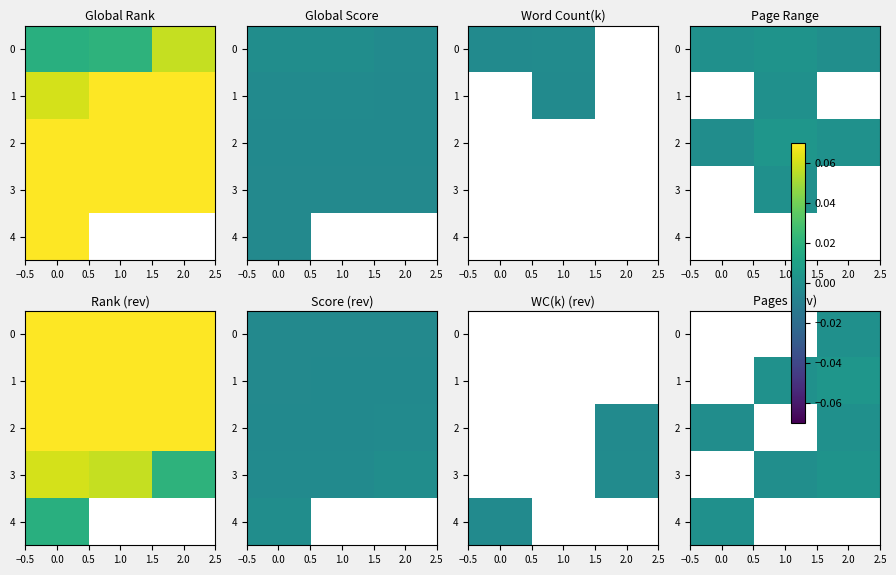

Which series has the widest spread of values?

2